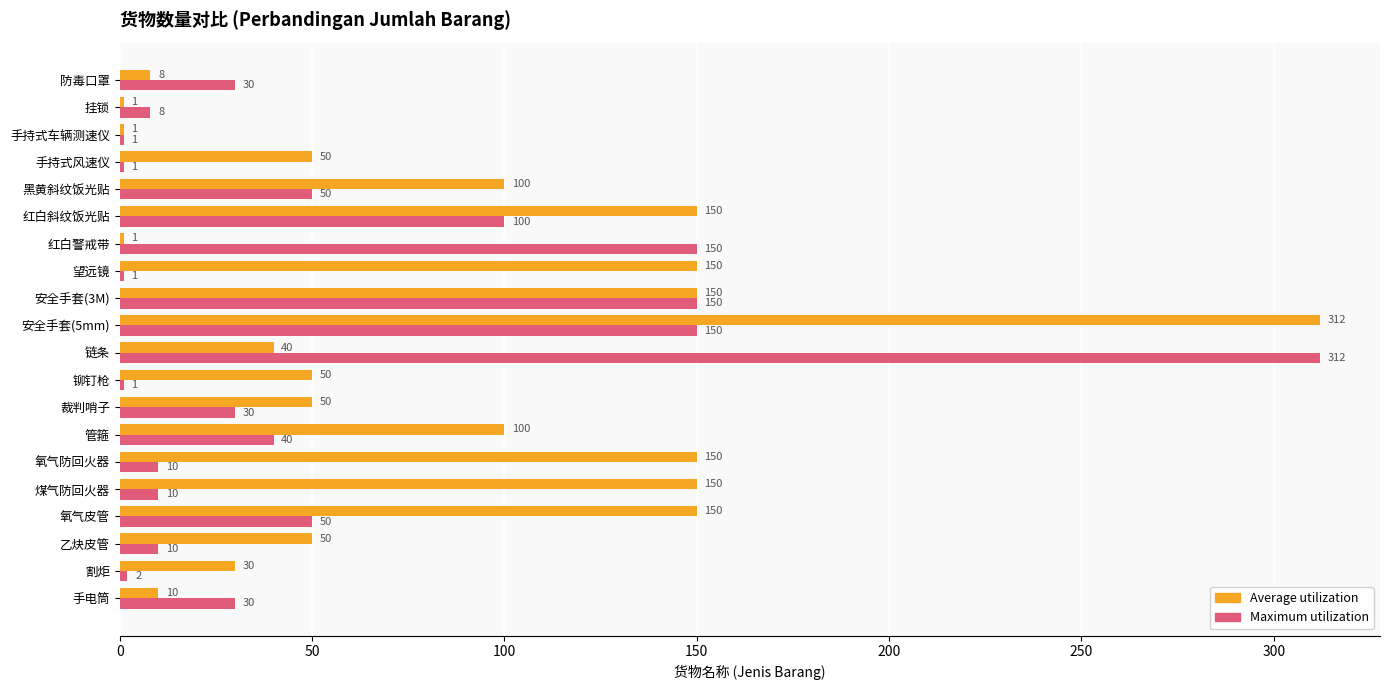

The value of Average utilization at 手电筒 is 10. True or false?

True